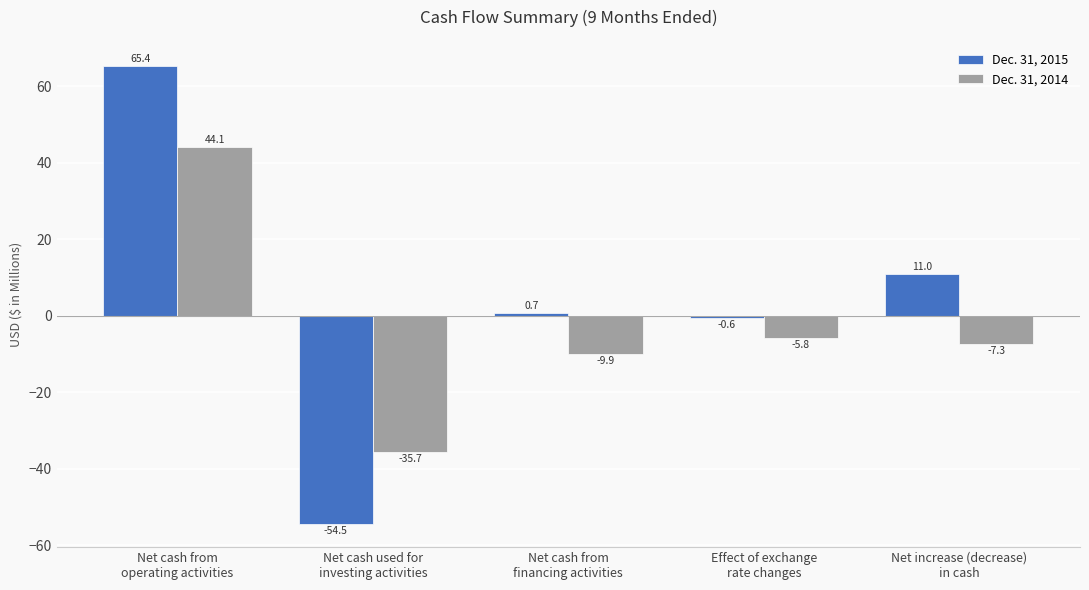

Is it true that Dec. 31, 2015 equals 17.5 at Net cash from
operating activities?

False